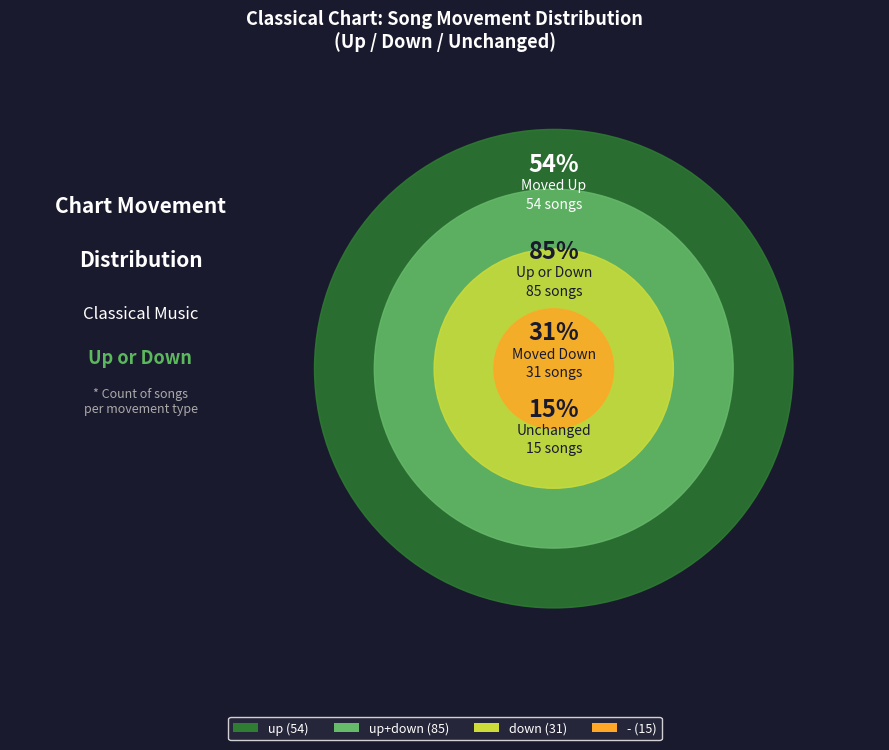

True or false: up accounts for 62% of the total.

False